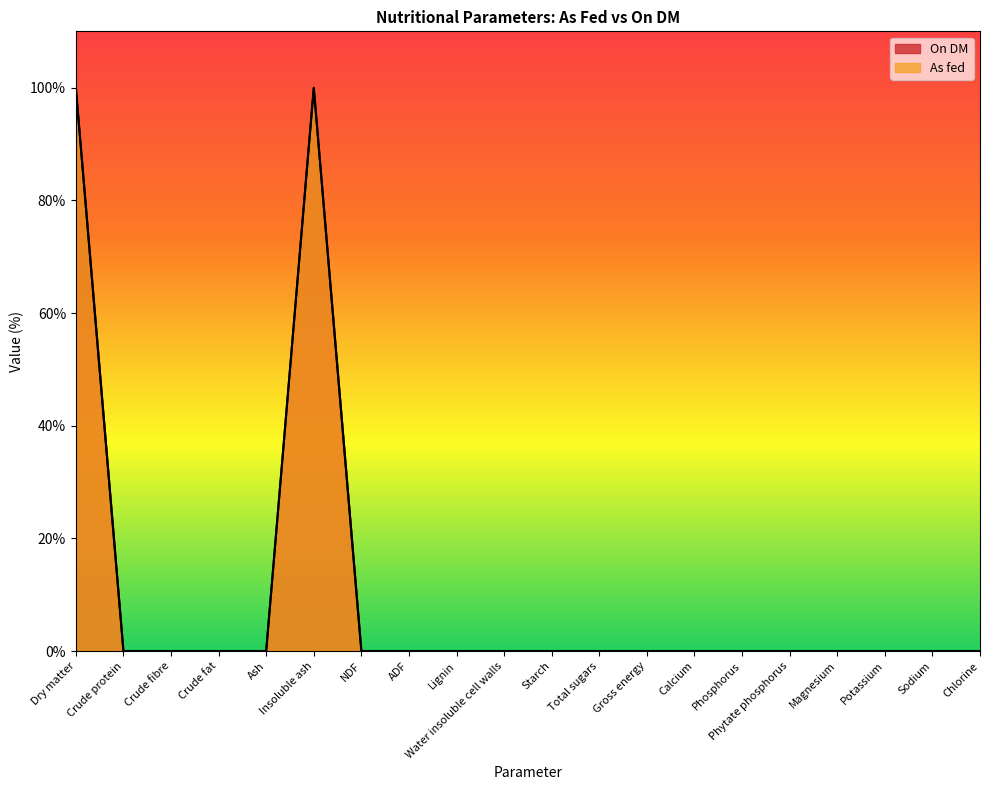

What is the difference between the second highest and minimum values in the As fed series?

99.9